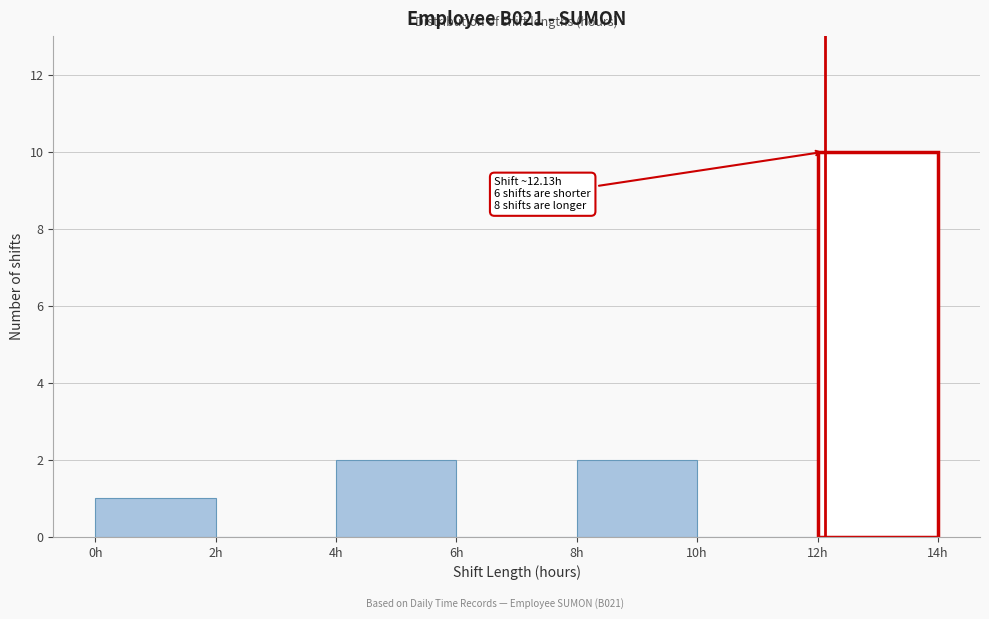

Over which range of the x-axis is the bar tallest?

12 to 14